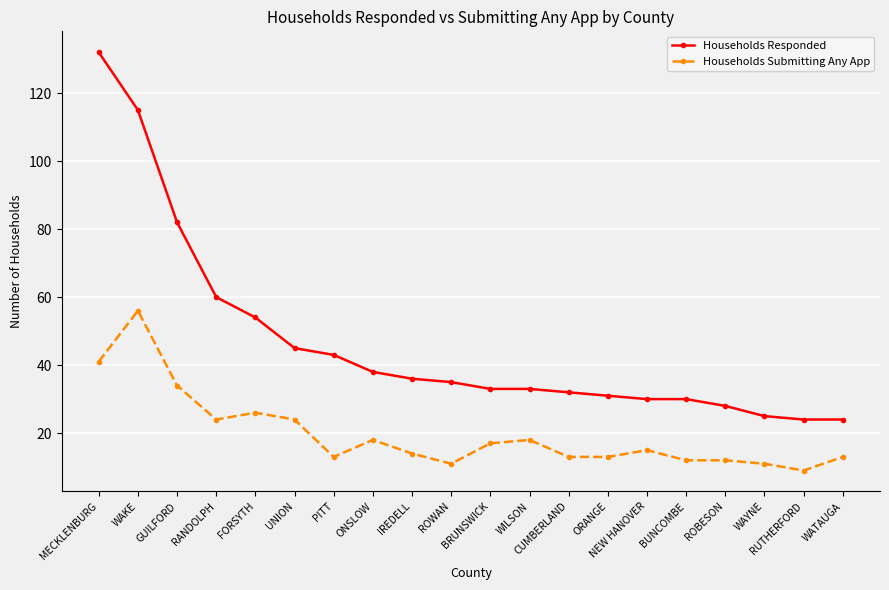

Which series has the largest range (max minus min)?

Households Responded